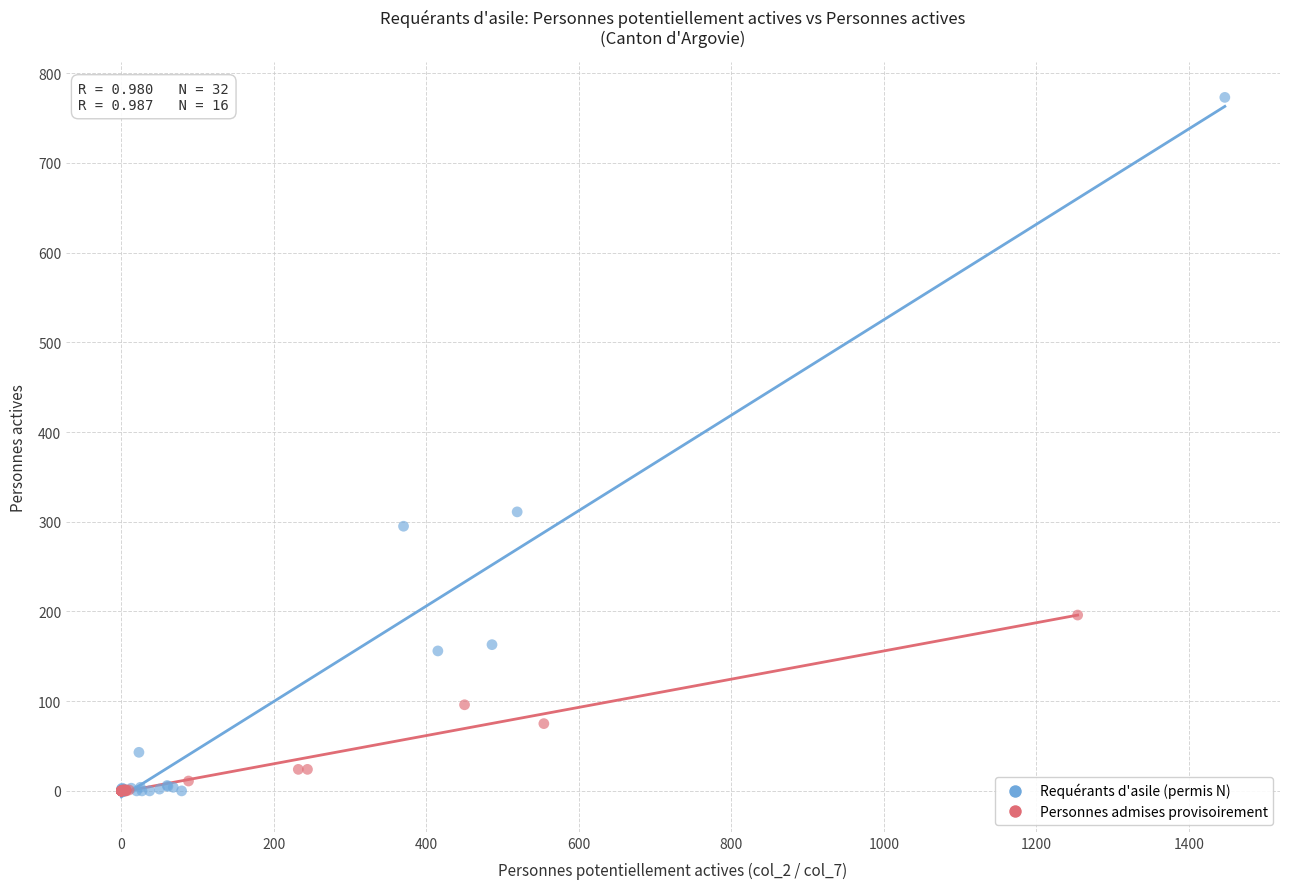

Which series contains the highest Y value?

Requérants d'asile (permis N)